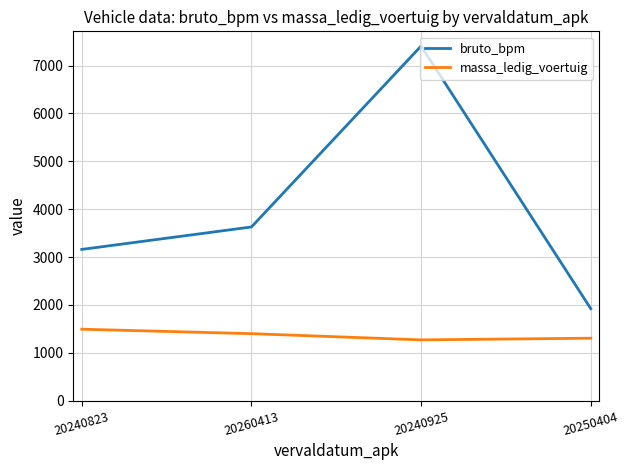

At which category is the sum across all series the highest?

20240925